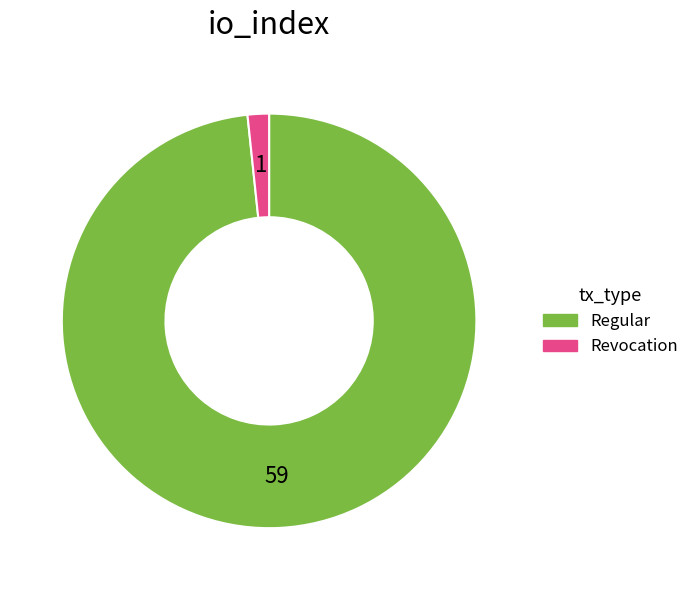

Do Regular and Revocation together represent more than half of the pie?

Yes